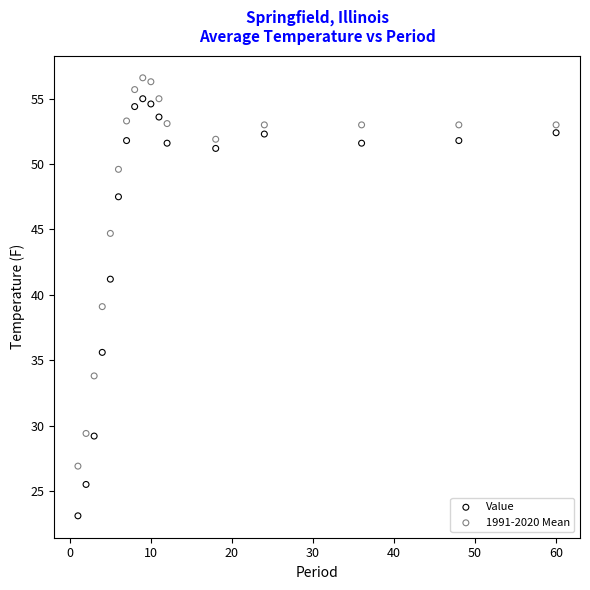

Which series contains the lowest Y value?

Value